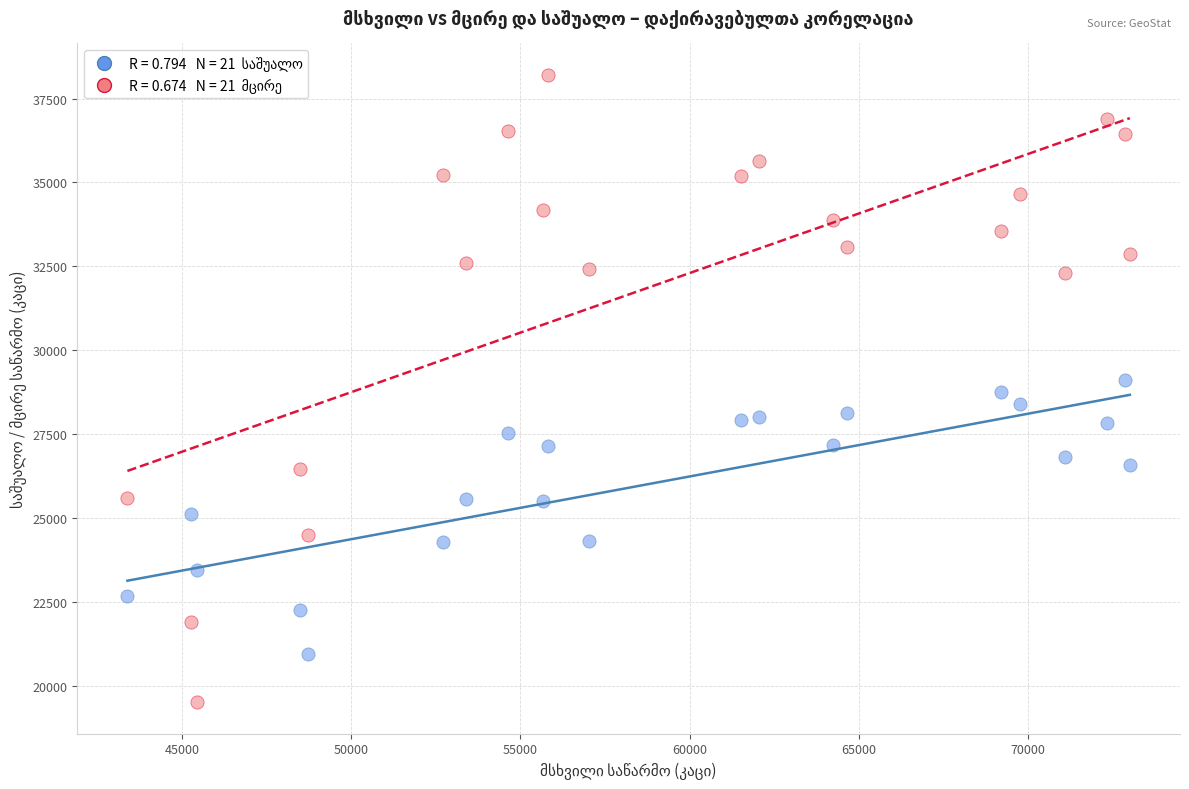

Across all data points, what is the range of Y values (max minus min)?

18710